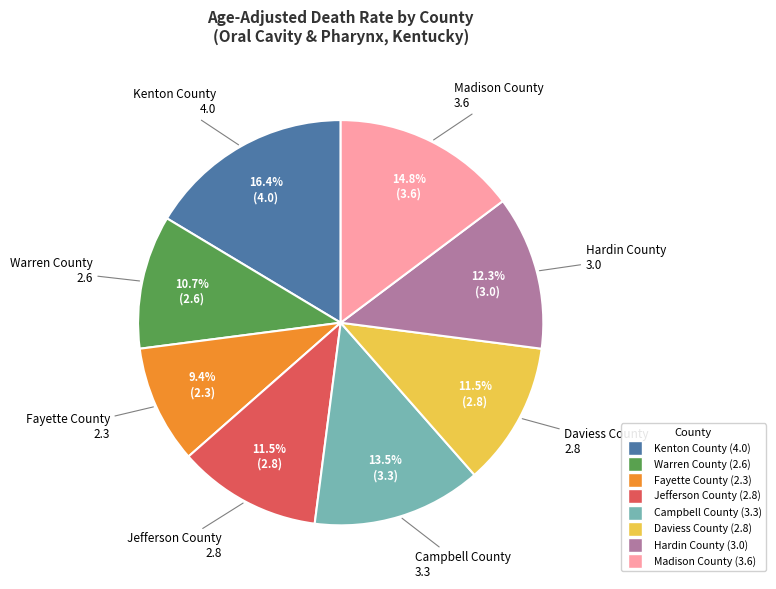

Is it true that Hardin County is 20% of the pie?

False